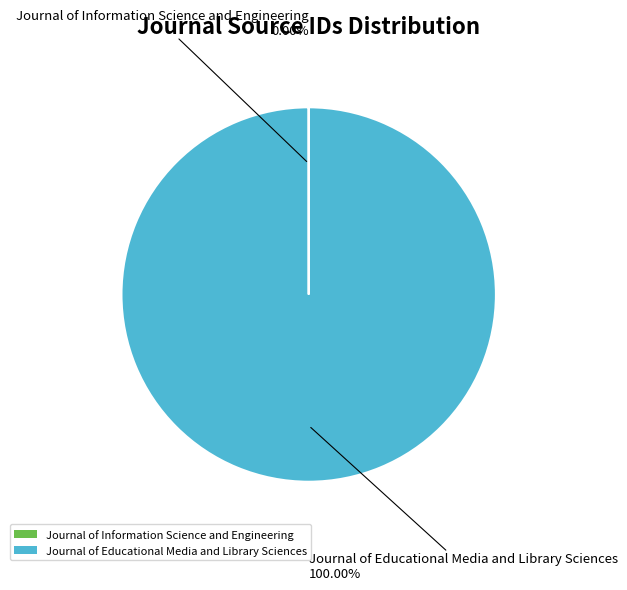

What is the largest slice in the pie chart?

Journal of Educational Media and Library Sciences